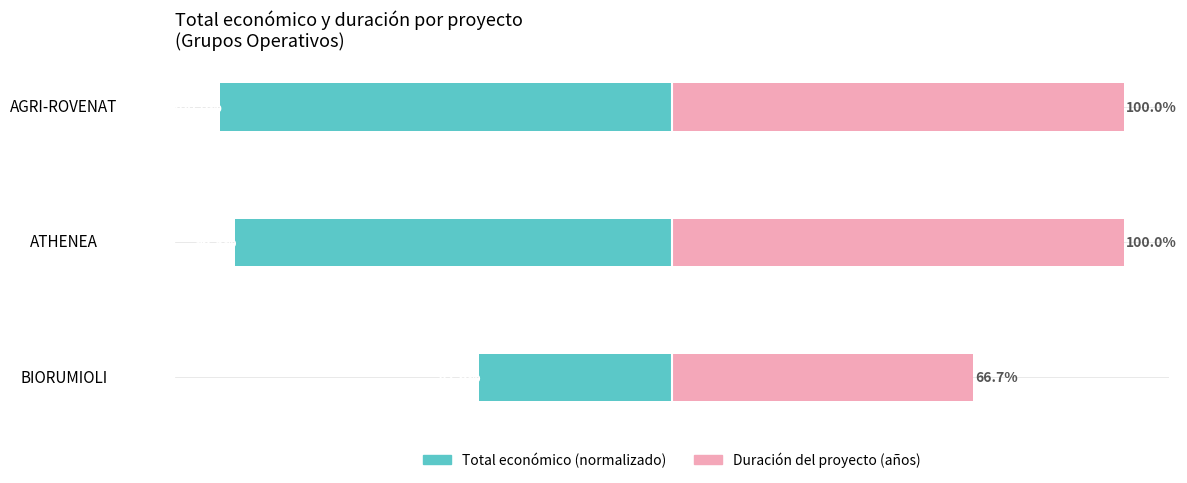

List the labels in order of Total económico (normalizado) value, smallest first.

AGRI-ROVENAT, ATHENEA, BIORUMIOLI